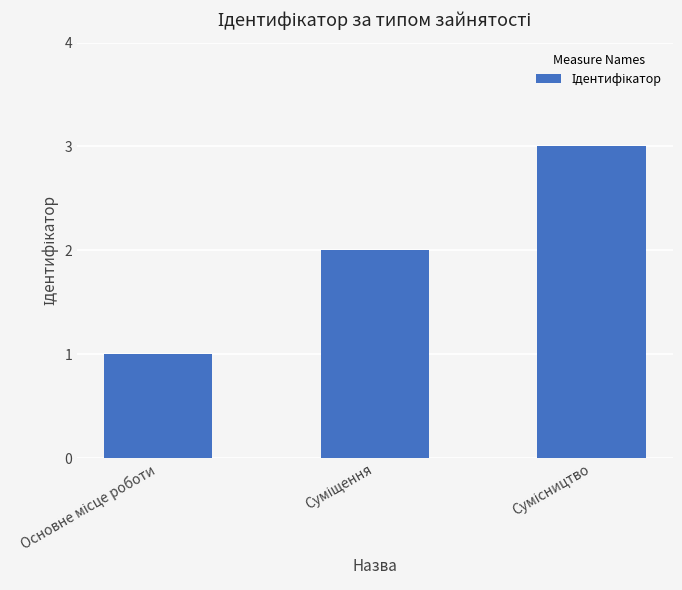

What is the sum of all values?

6